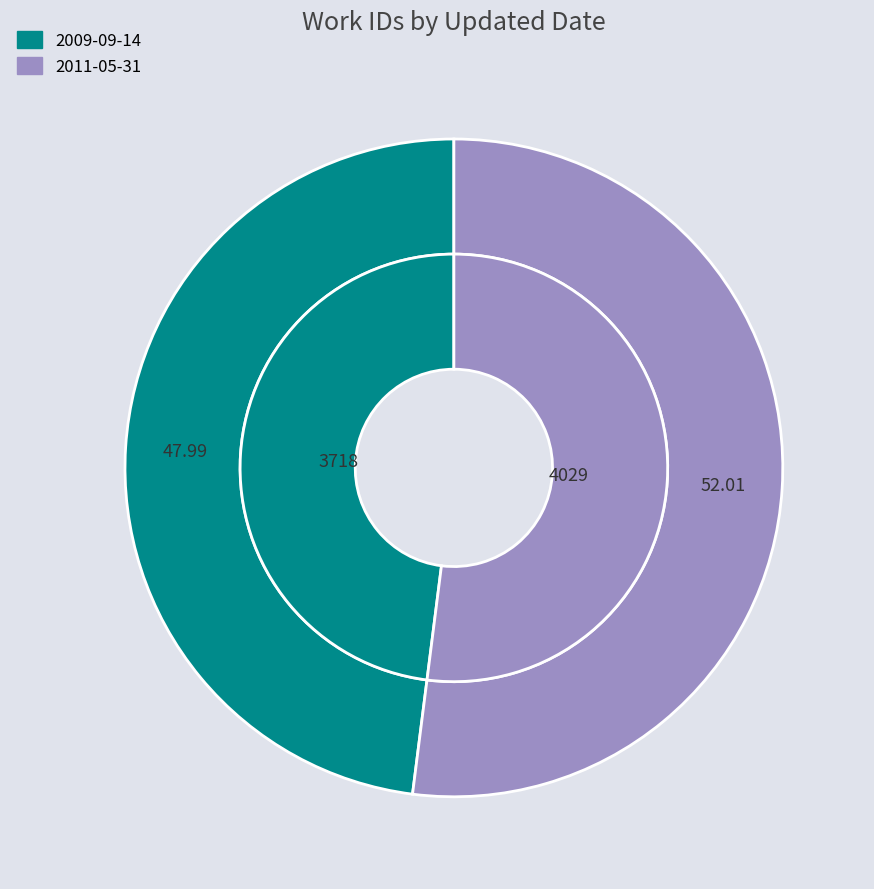

What is the ratio of the value at 2009-09-14 to the value at 2011-05-31?

0.9